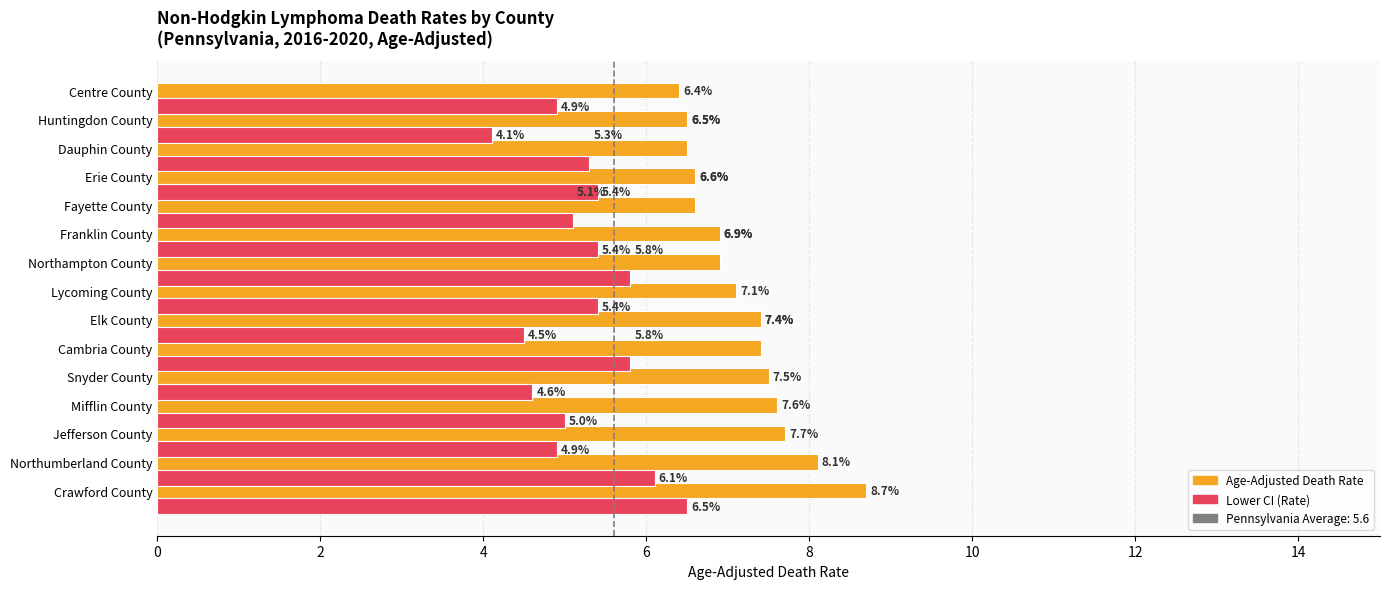

What is the total value across all series at Elk County?

11.9